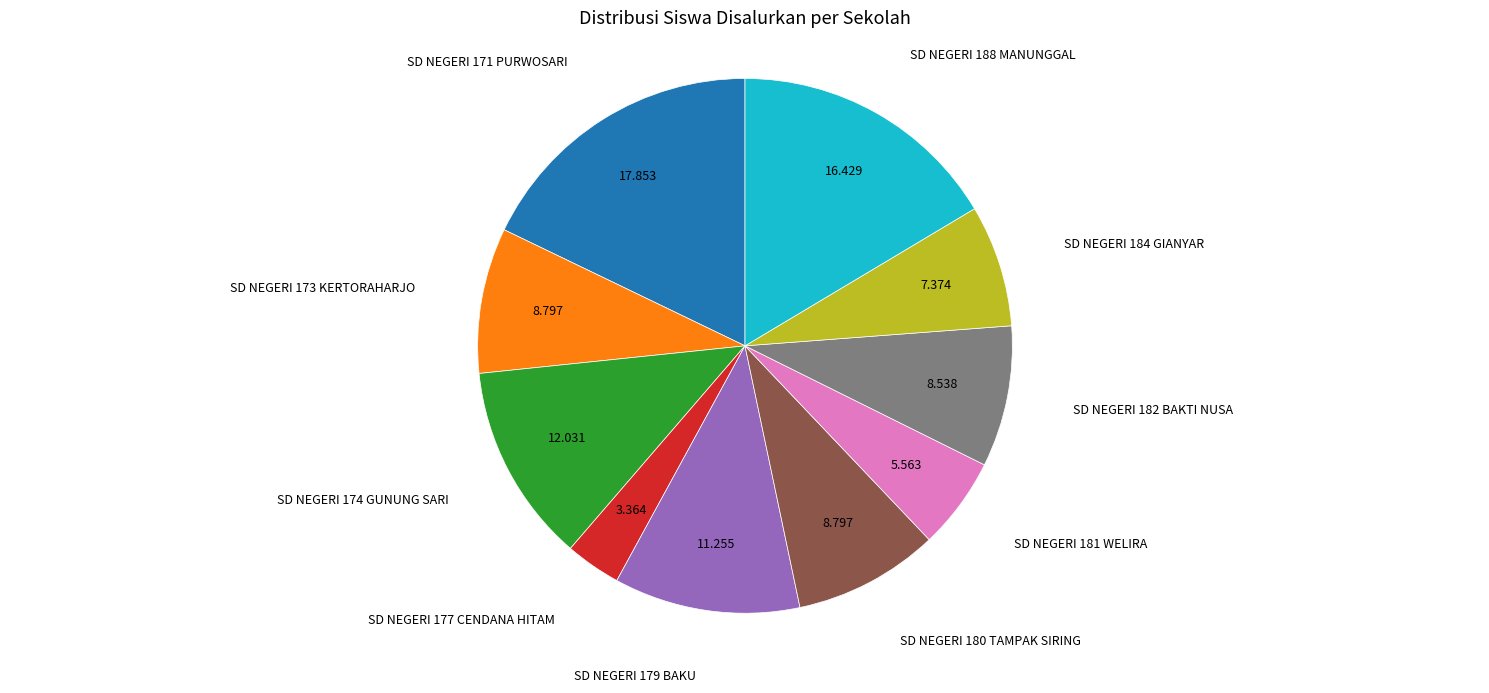

Is there any slice that represents more than half of the pie?

No